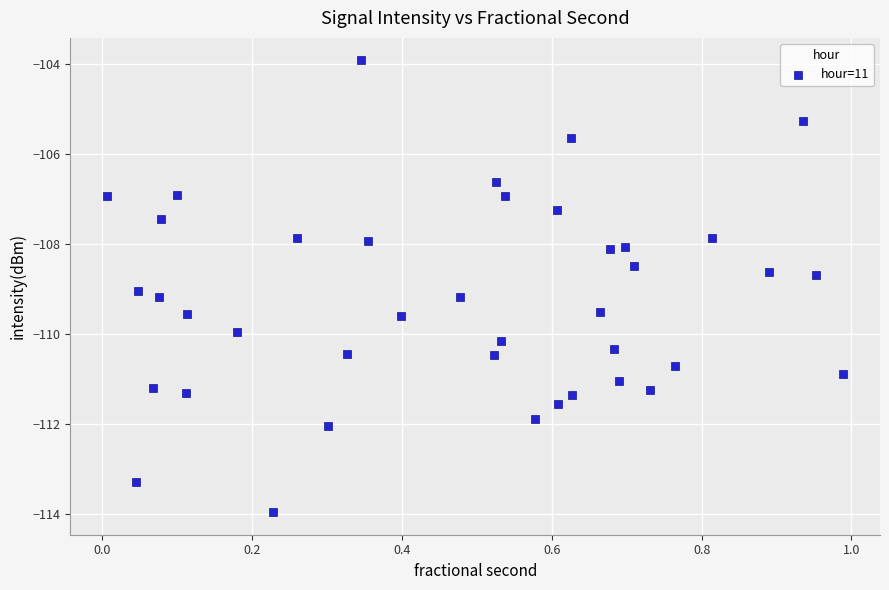

What is the range of Y values (max minus min)?

10.0